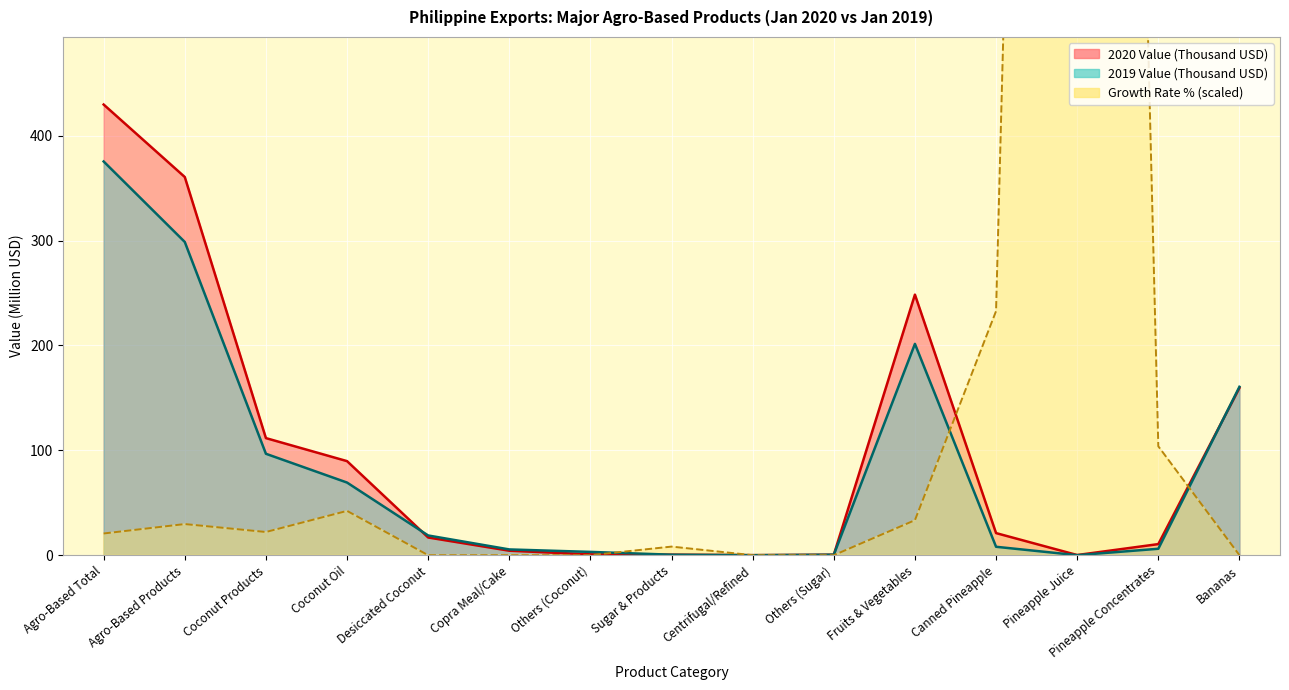

Between Coconut Oil and Desiccated Coconut, which is larger?

Coconut Oil